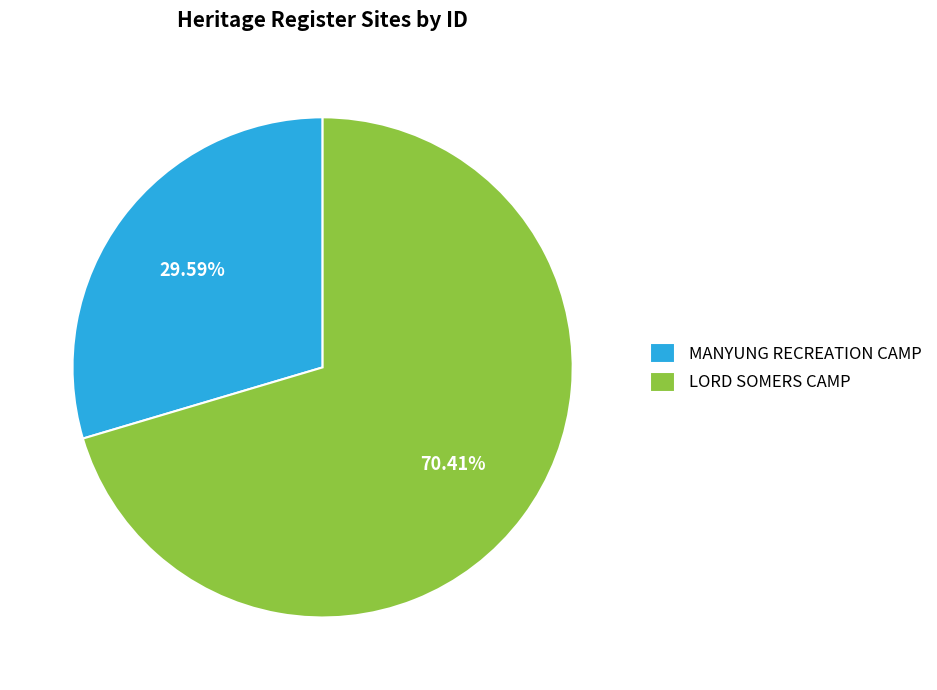

Is there any slice that represents more than half of the pie?

Yes